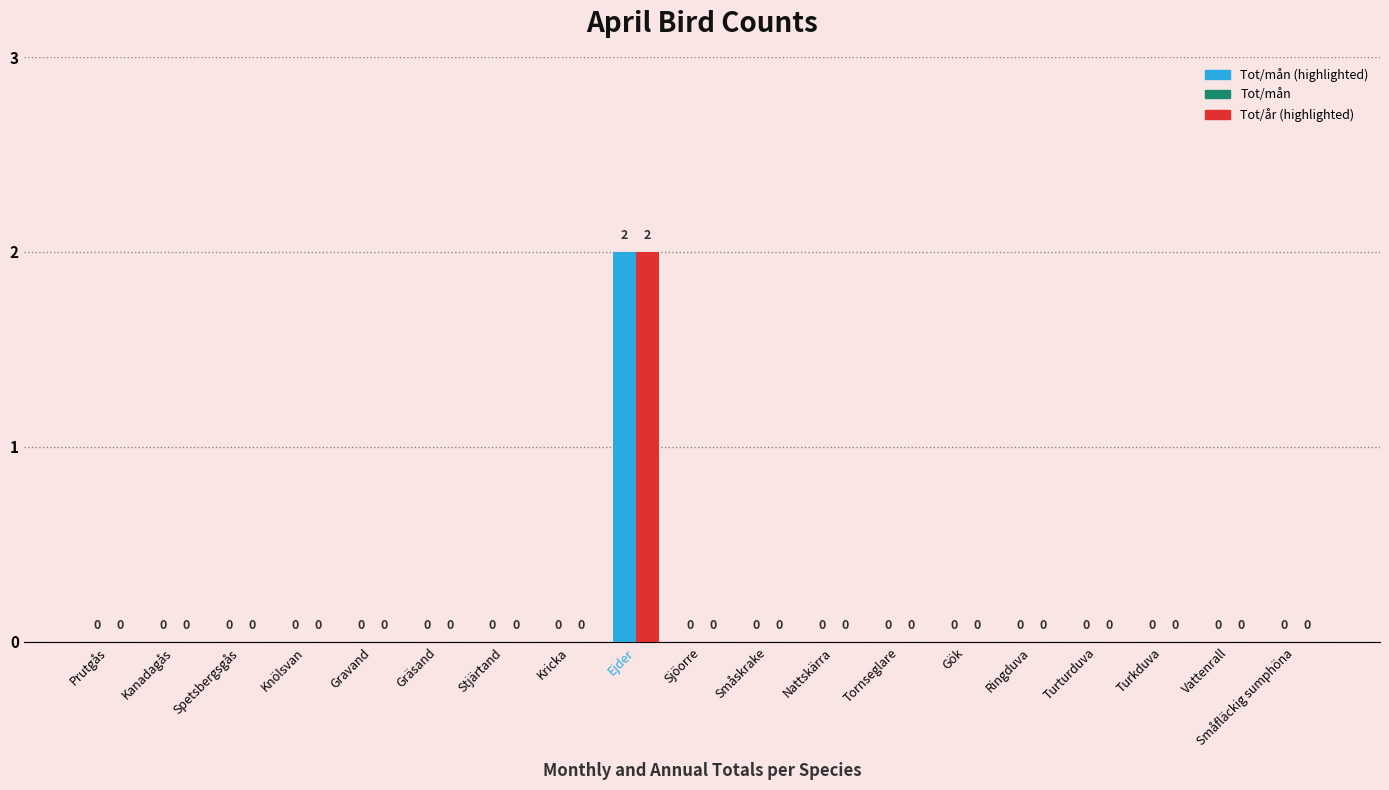

How many distinct data groups are displayed?

2